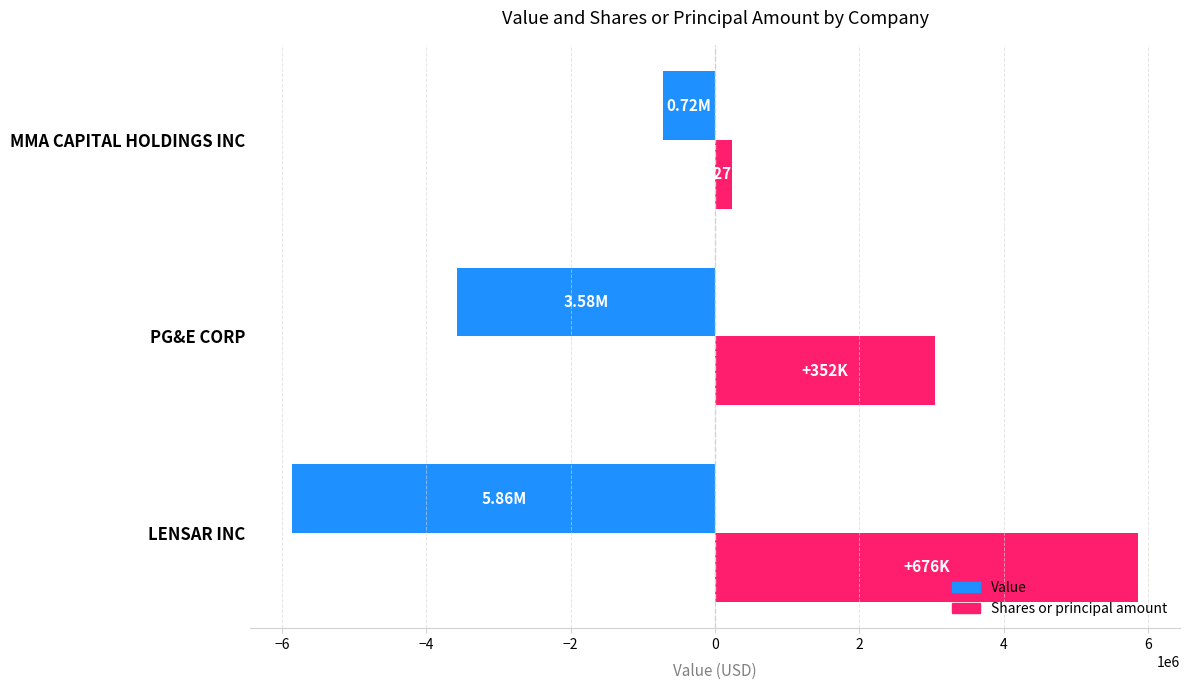

At which label is Value closest to -3289500?

PG&E CORP